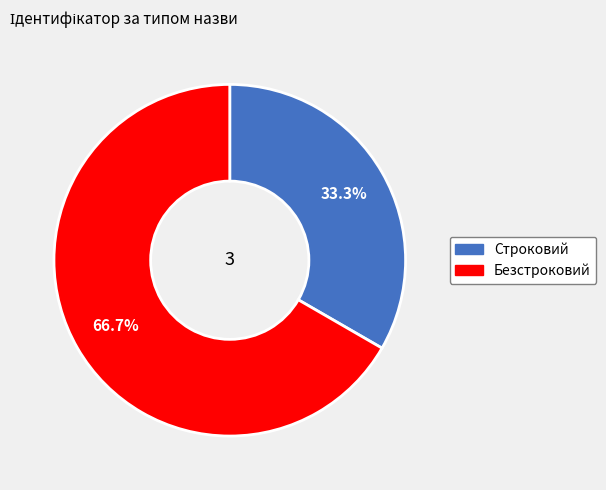

How many slices are in this pie chart?

2